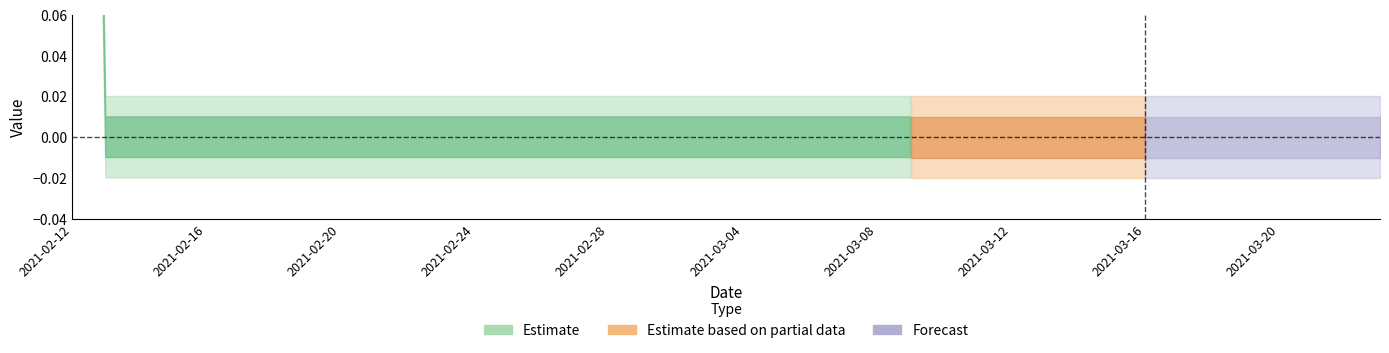

How many categories are shown in the chart?

40